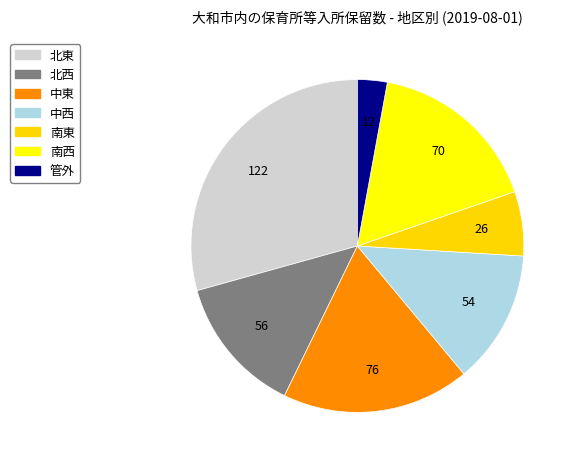

Is it true that 中東 is 18% of the pie?

True